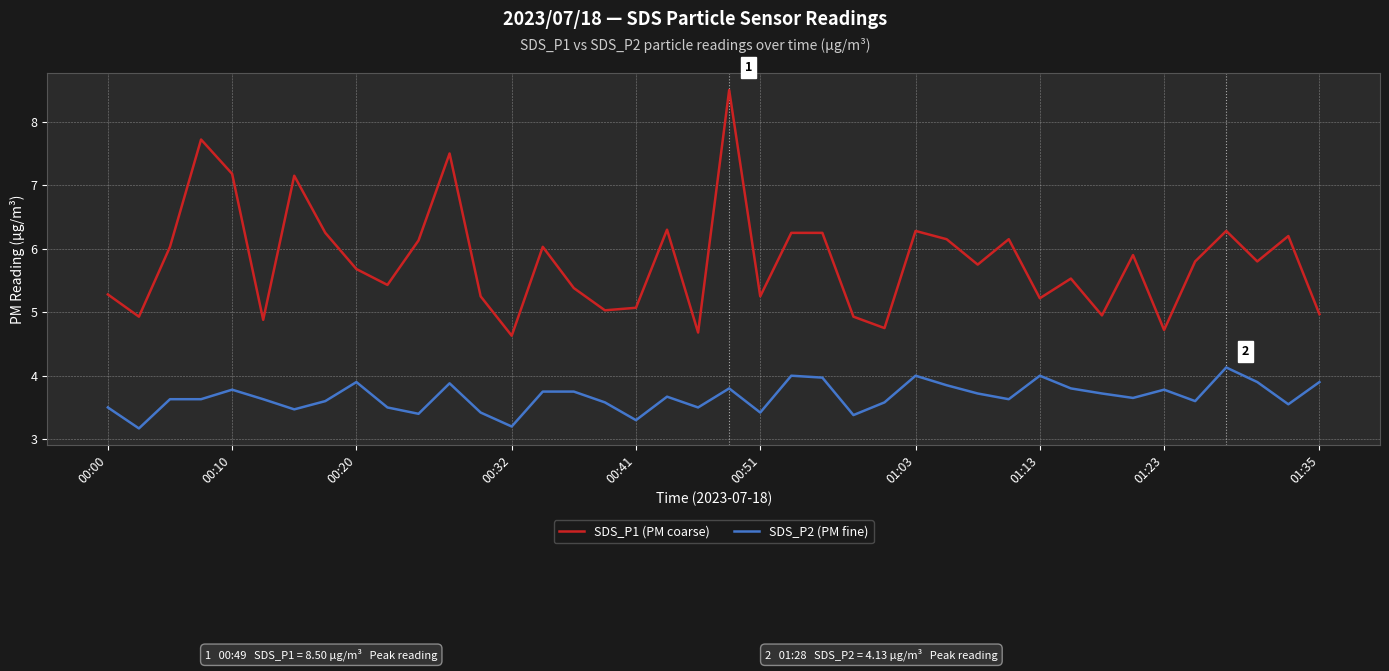

What is the smallest value displayed?

3.2